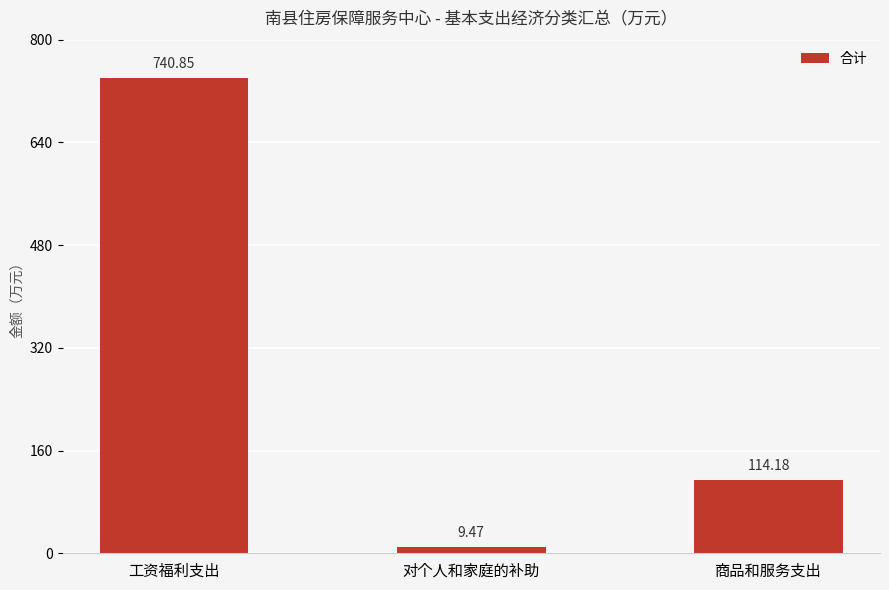

Are the bars grouped side by side (vs. stacked)?

No